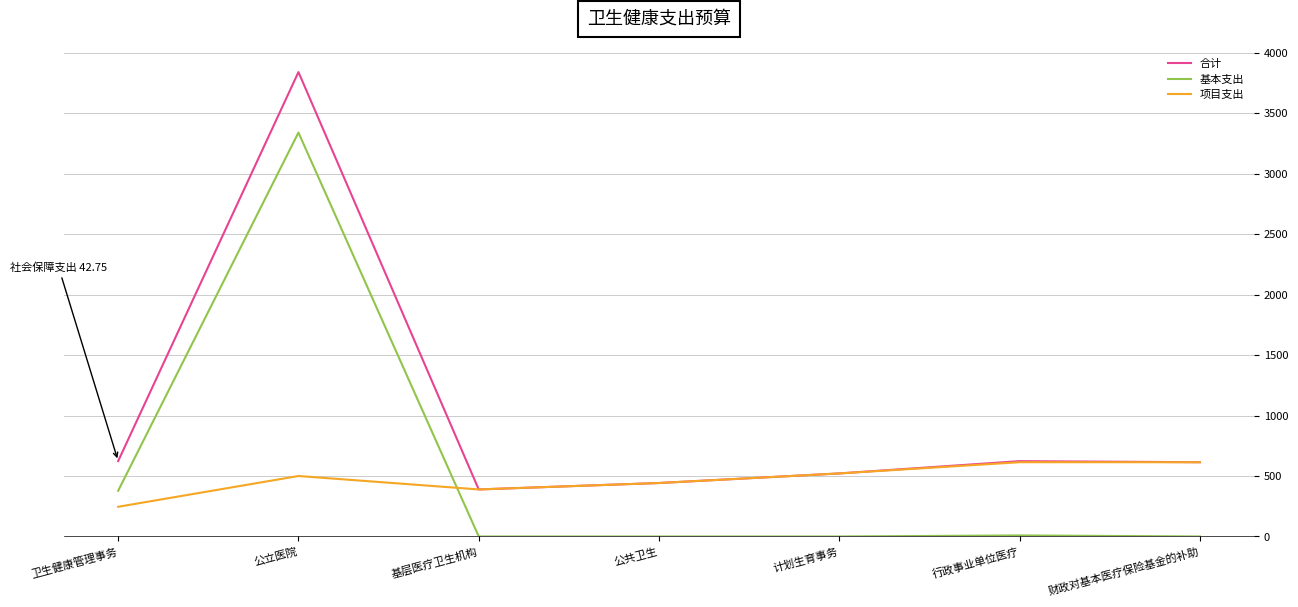

At which category is the sum across all series the highest?

公立医院